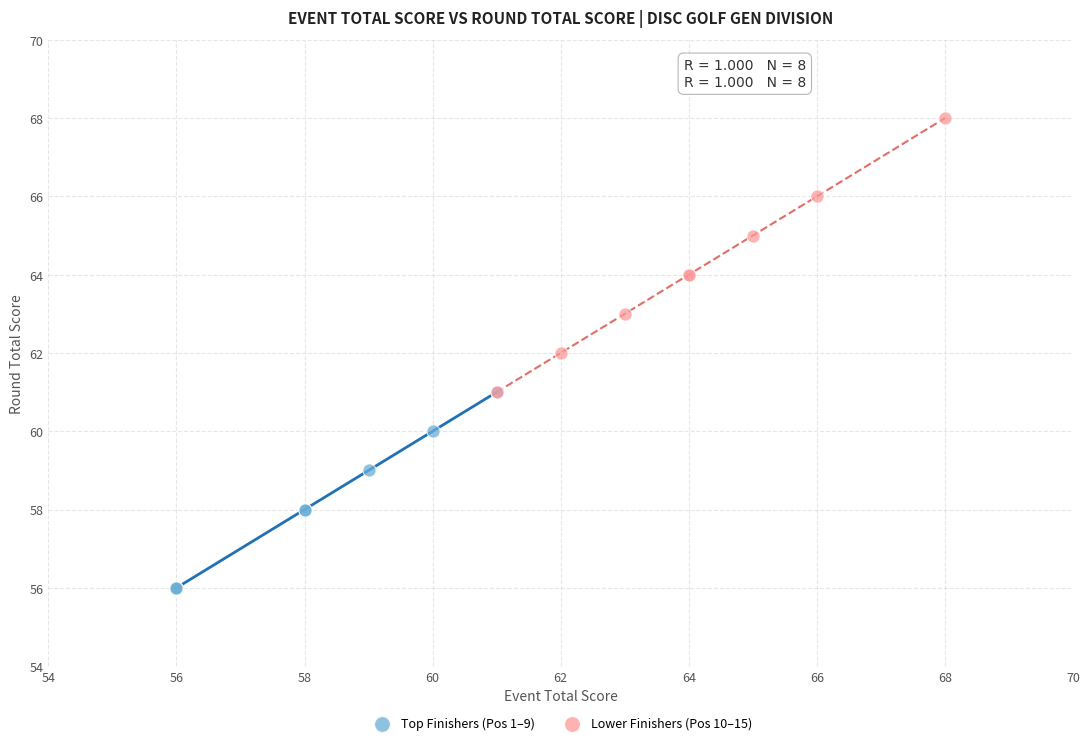

Which series reaches the minimum Y coordinate?

Top Finishers (Pos 1–9)